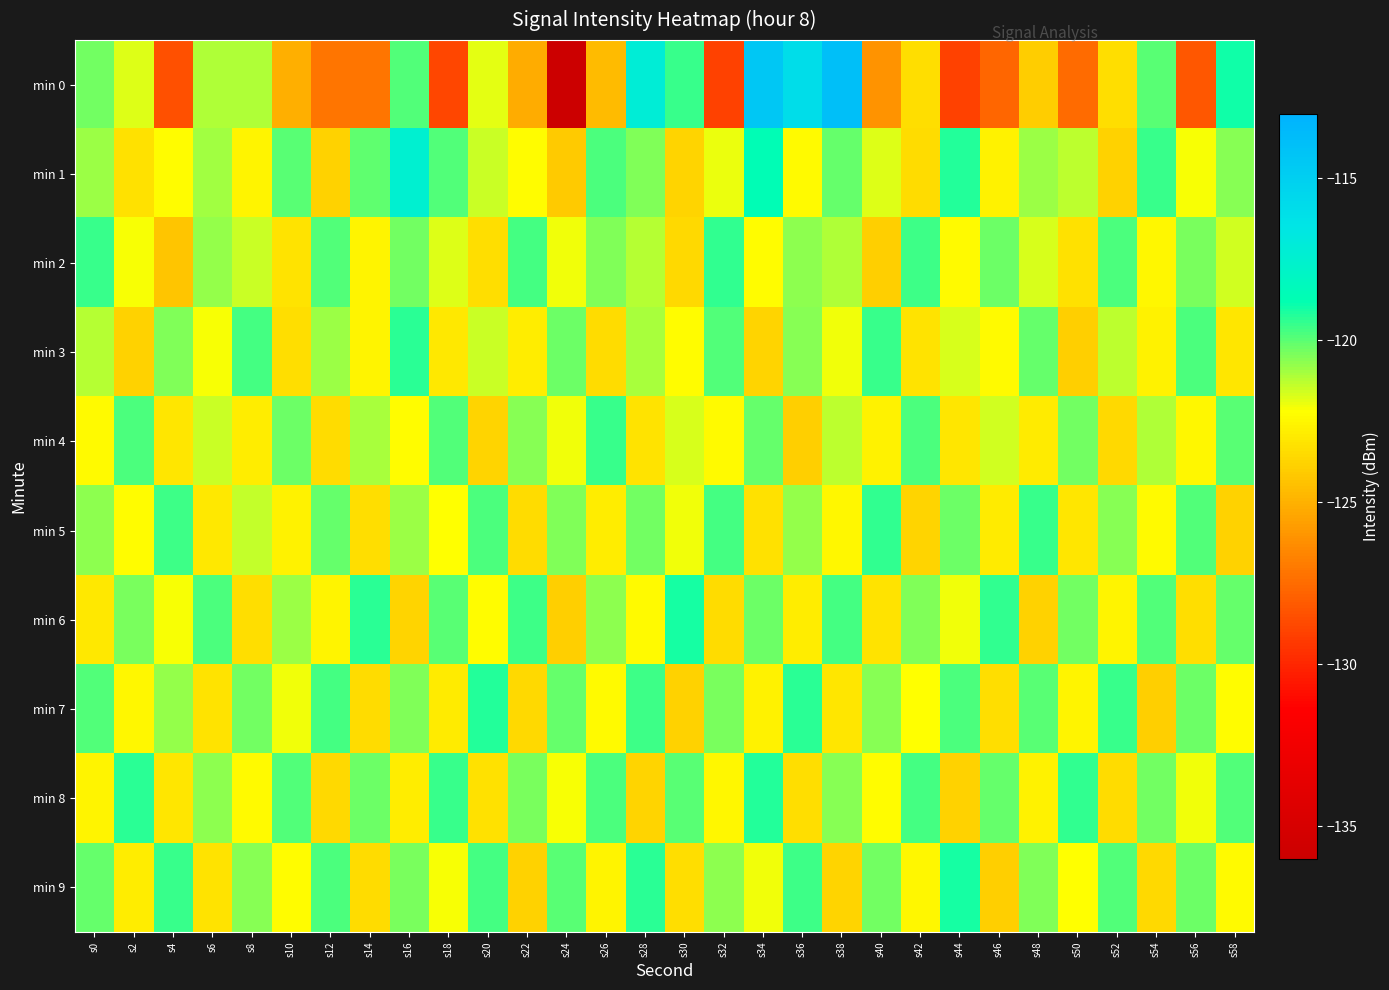

What is the total value across all series at s56?

-1218.7